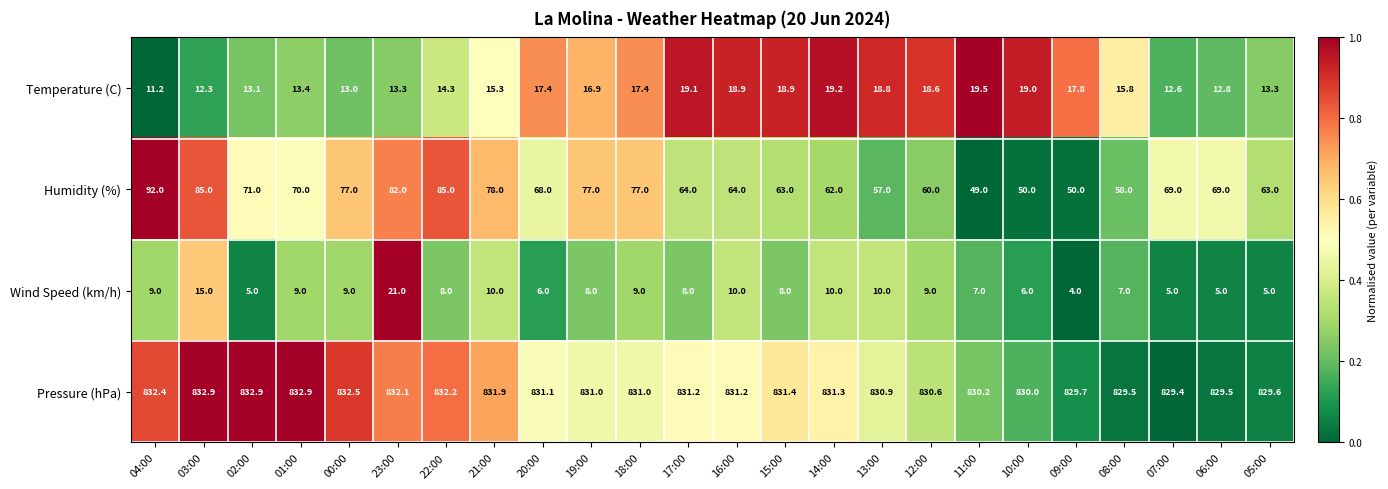

What is the average value of the Temperature (C) series?

15.9